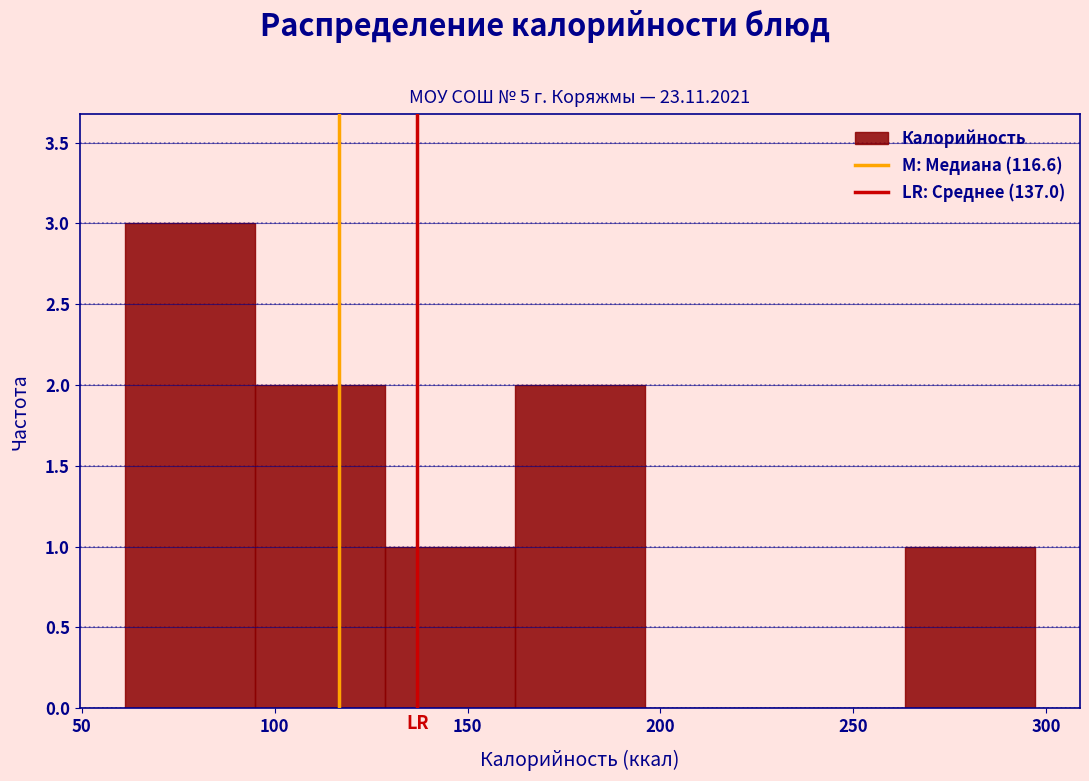

How tall is the bar that spans 95 to 130 on the x-axis? Neither the bar edges nor the heights are printed on the chart, so give them approximately, as read against the axes.

2